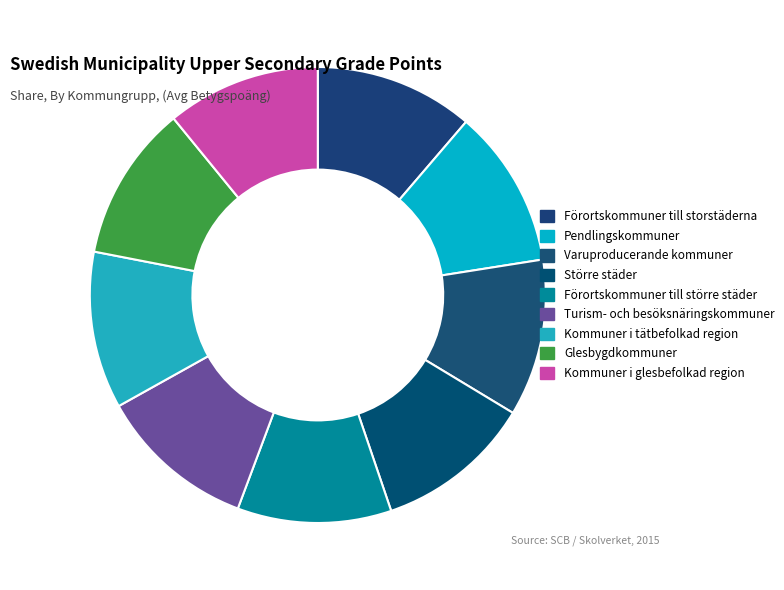

Is it true that Pendlingskommuner is 11% of the pie?

True